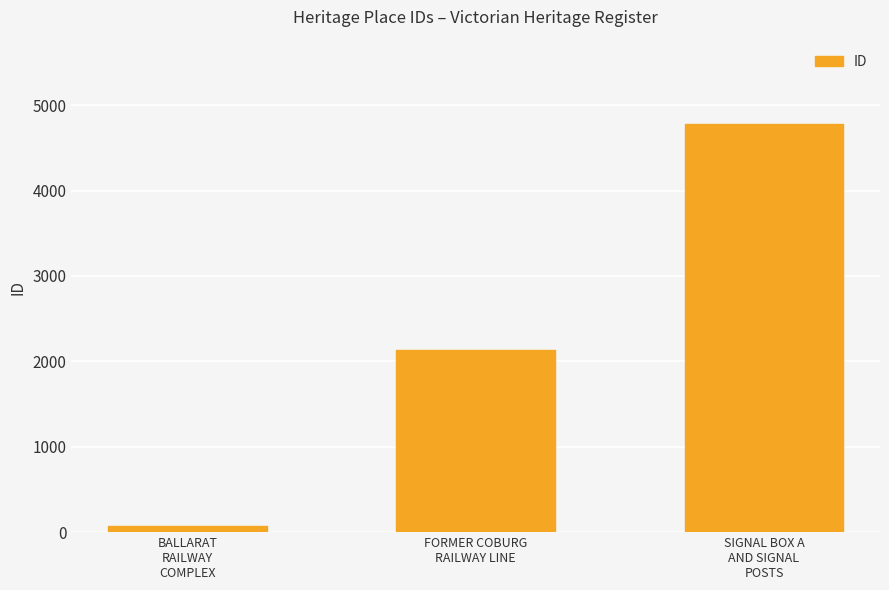

List the labels in order of value, smallest first.

BALLARAT
RAILWAY
COMPLEX, FORMER COBURG
RAILWAY LINE, SIGNAL BOX A
AND SIGNAL
POSTS